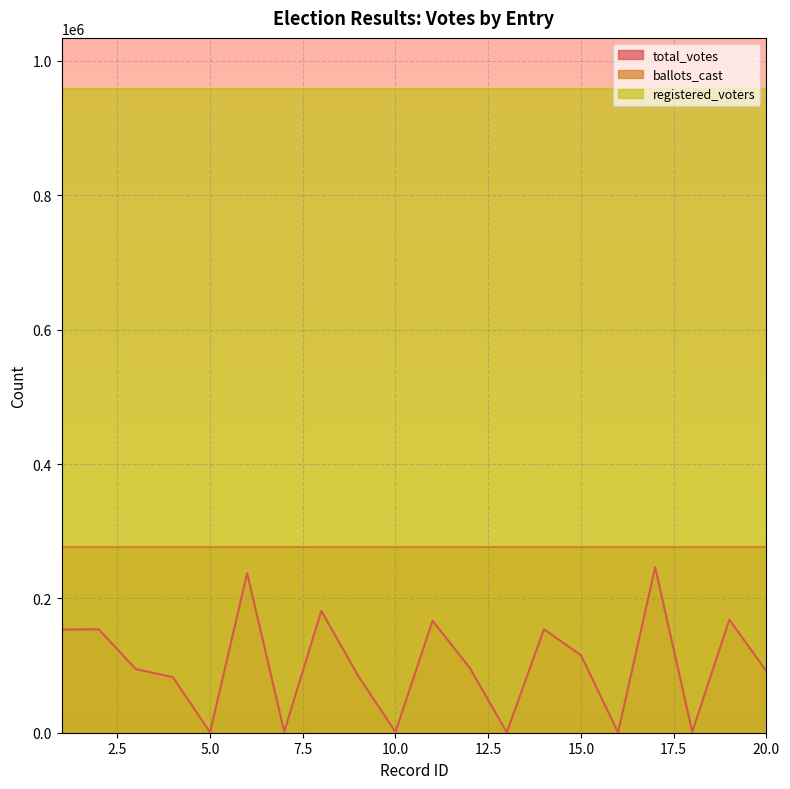

Count the number of categories in the chart.

20